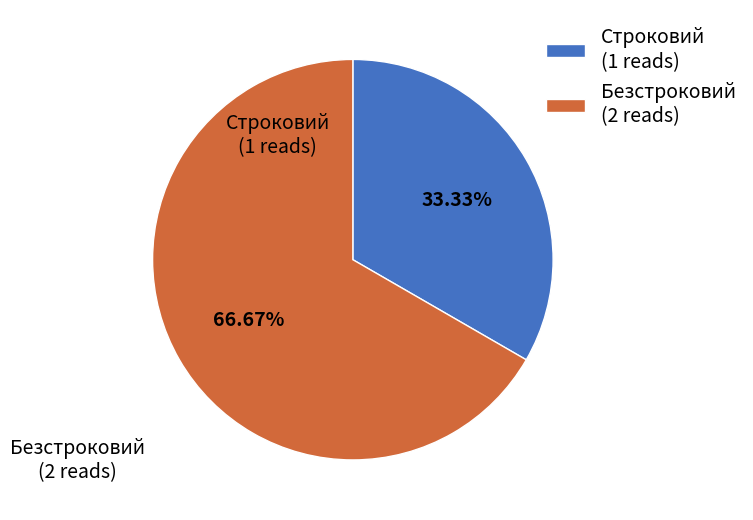

The Строковий slice represents 21% of the pie. True or false?

False